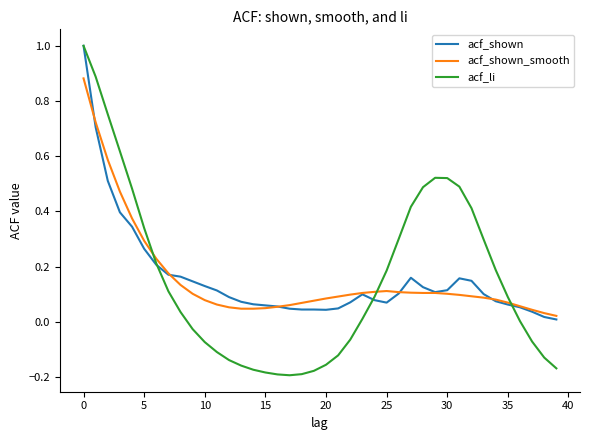

Which series has the largest range (max minus min)?

acf_li